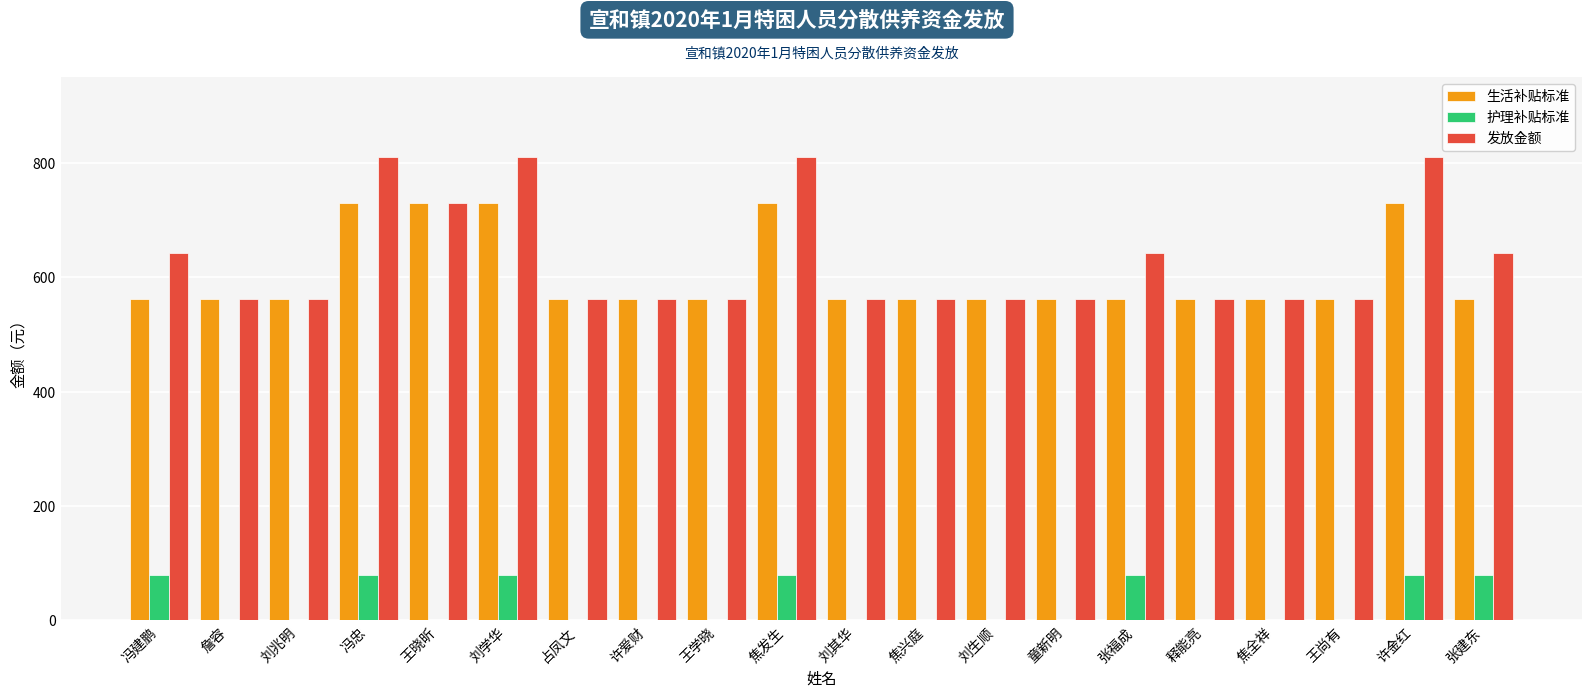

What is the greatest value displayed?

810